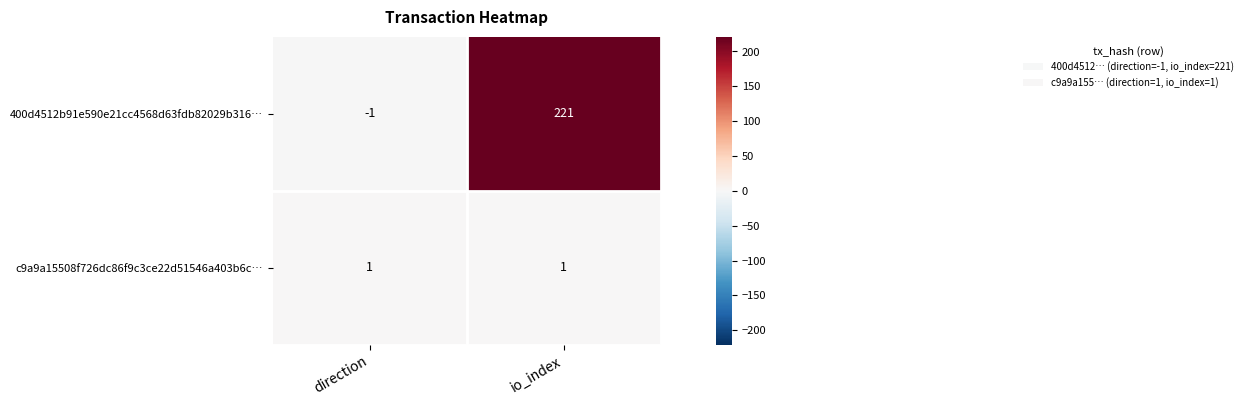

Where is 400d4512b91e590e21cc4568d63fdb82029b316… nearest to the value 110?

direction